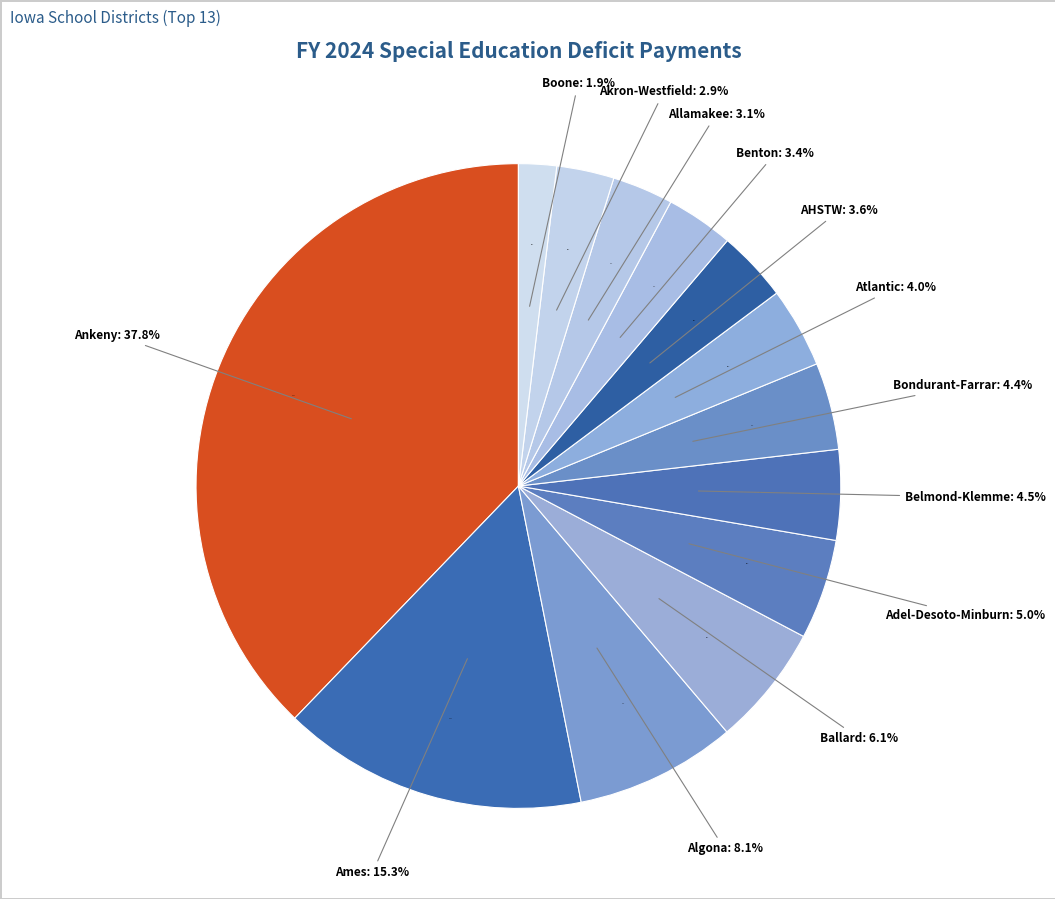

What is the largest slice in the pie chart?

Ankeny